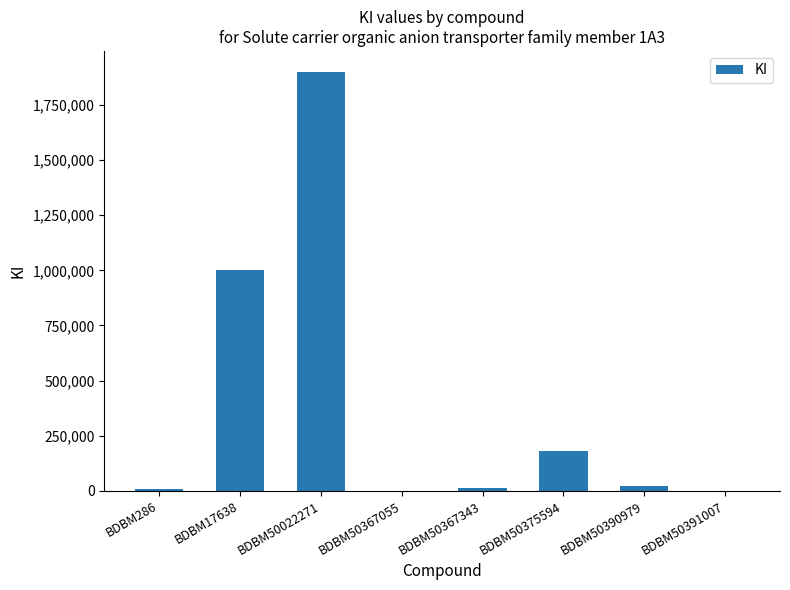

What is the sum of the values at BDBM286 and BDBM17638?

1008200